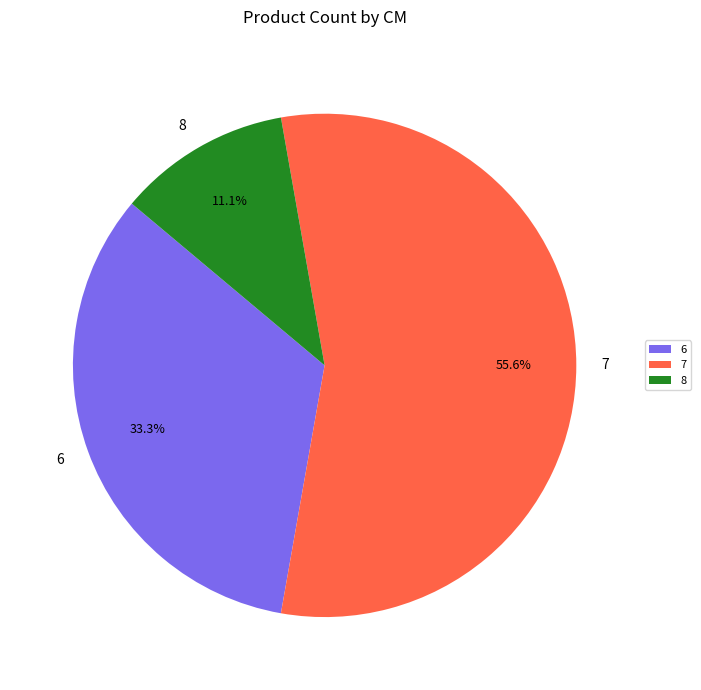

To the nearest percent, what percentage of the pie is 8?

11%